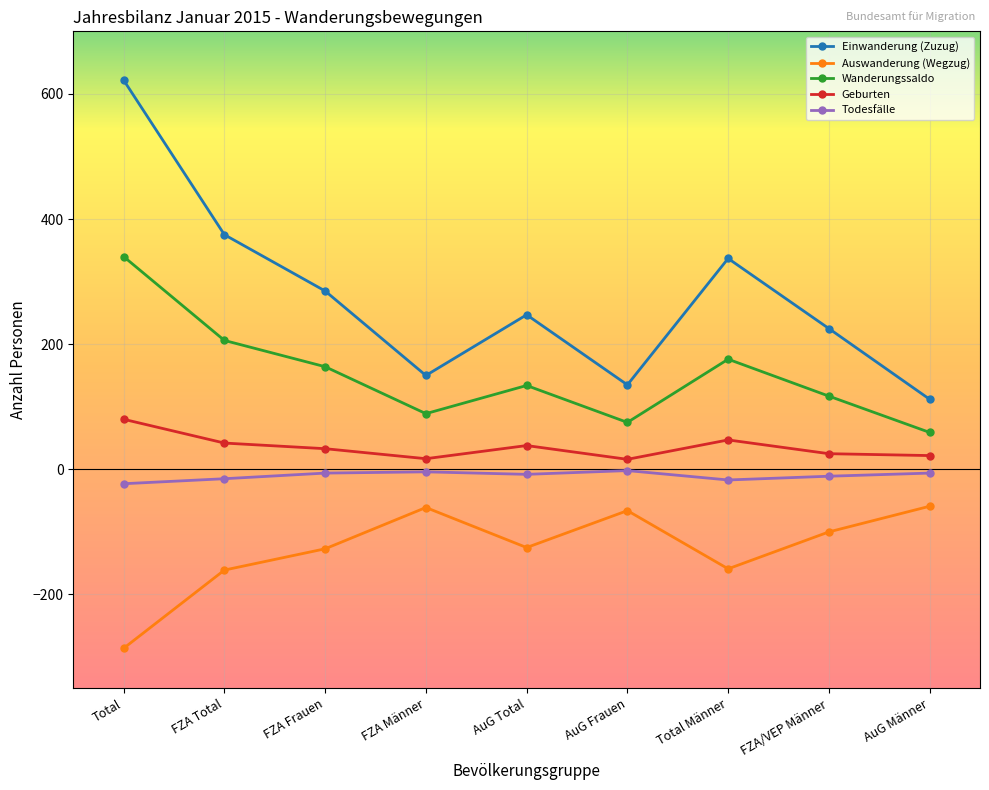

What is the spread (max minus min) of values at Total?

908